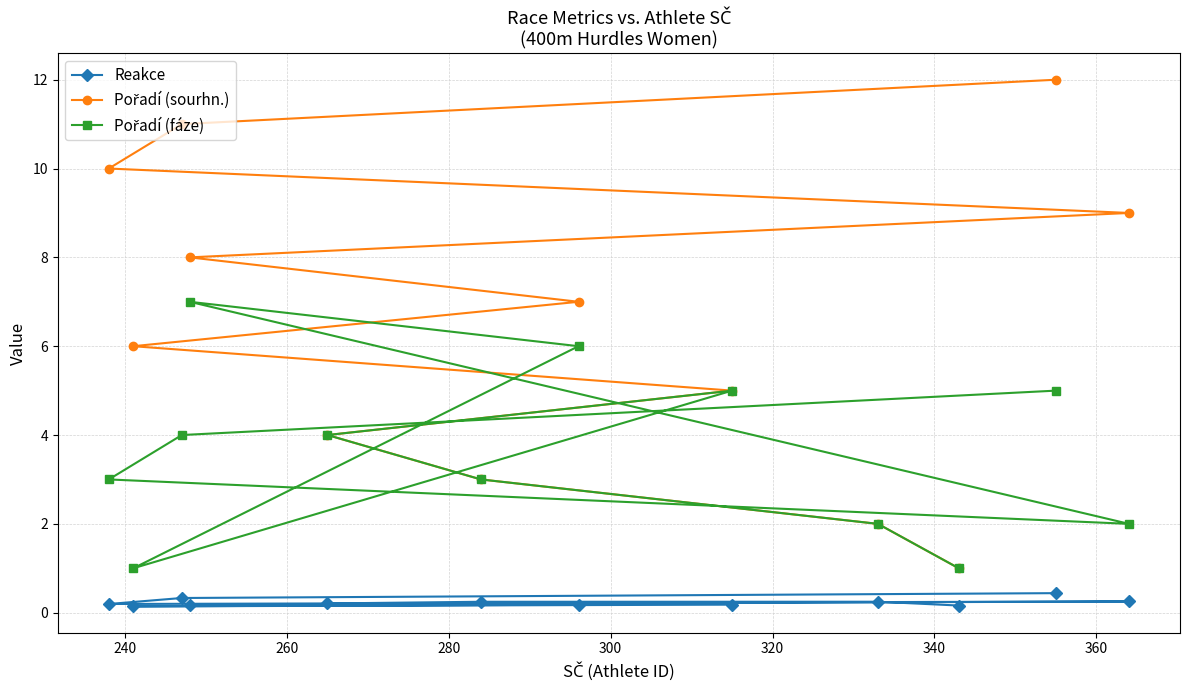

Reading left to right, what are all the values shown in this chart?

Reakce: 0.2	0.2	0.2	0.2	0.2	0.1	0.2	0.2	0.3	0.2	0.3	0.4
Pořadí (sourhn.): 1.0	2.0	3.0	4.0	5.0	6.0	7.0	8.0	9.0	10.0	11.0	12.0
Pořadí (fáze): 1.0	2.0	3.0	4.0	5.0	1.0	6.0	7.0	2.0	3.0	4.0	5.0